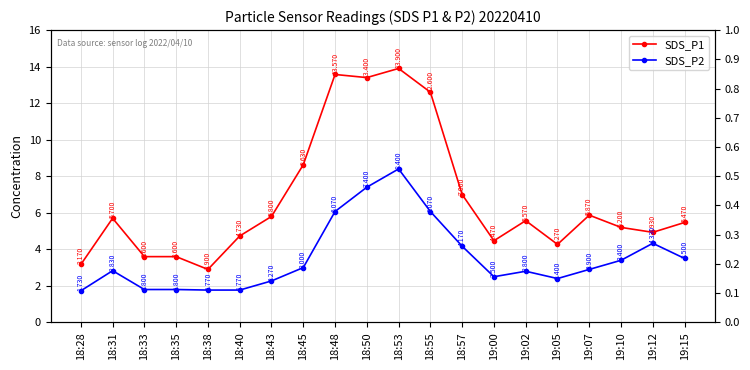

The SDS_P2 series shows 1.7 at 18:28. True or false?

True